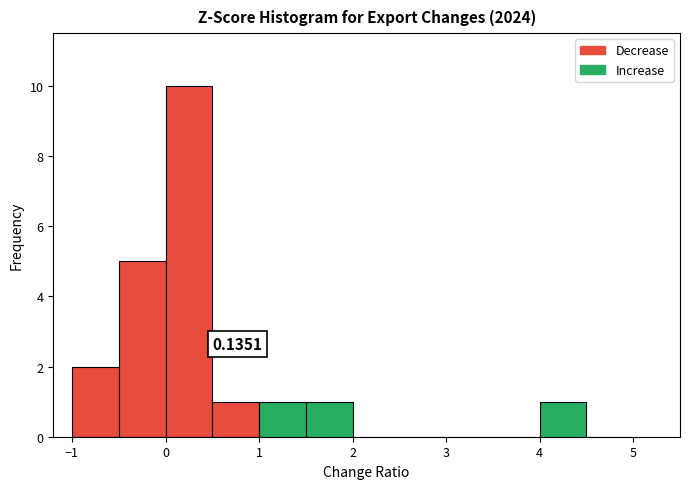

Over which range of the x-axis is the bar tallest?

0.0 to 0.5